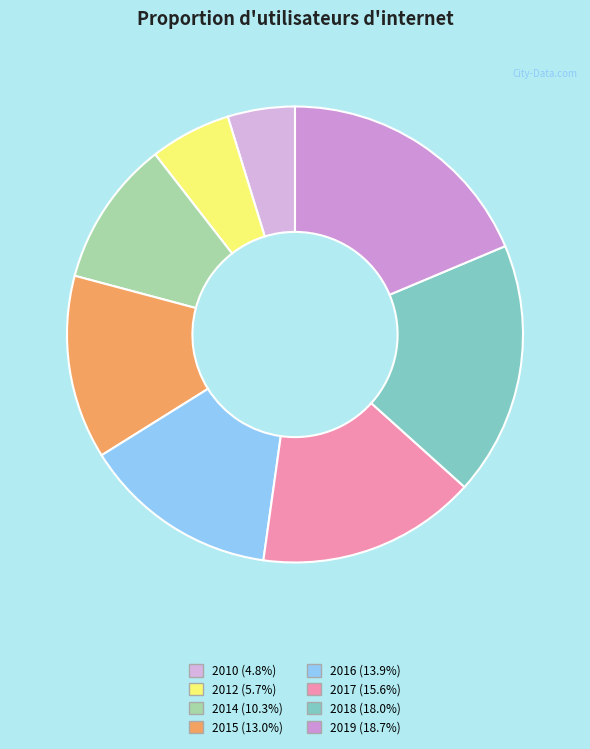

Does 2016 account for over 50% of the chart?

No